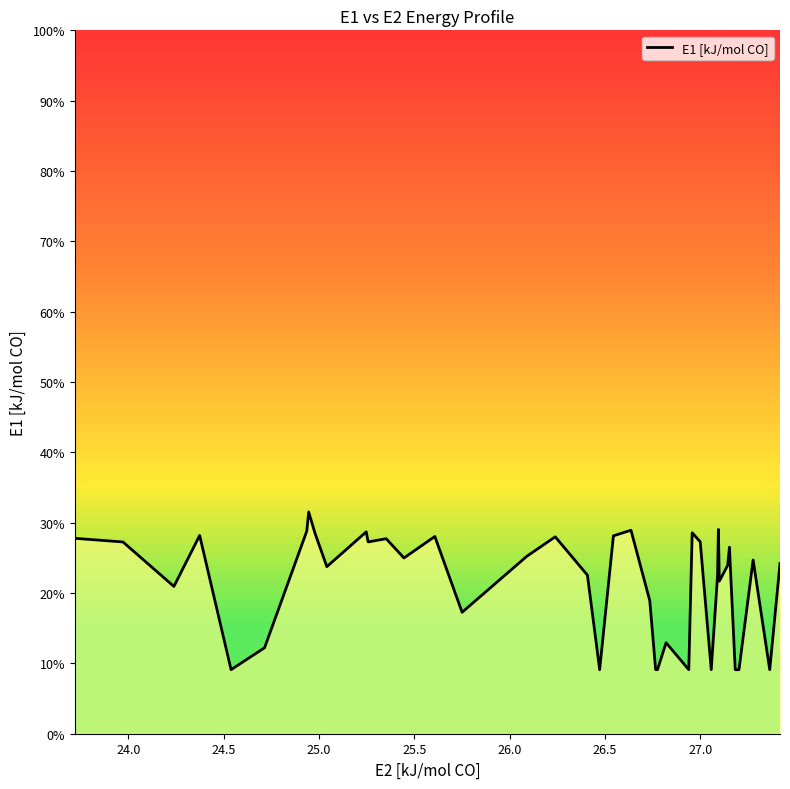

What is the maximum value for E1 [kJ/mol CO]?

31.5